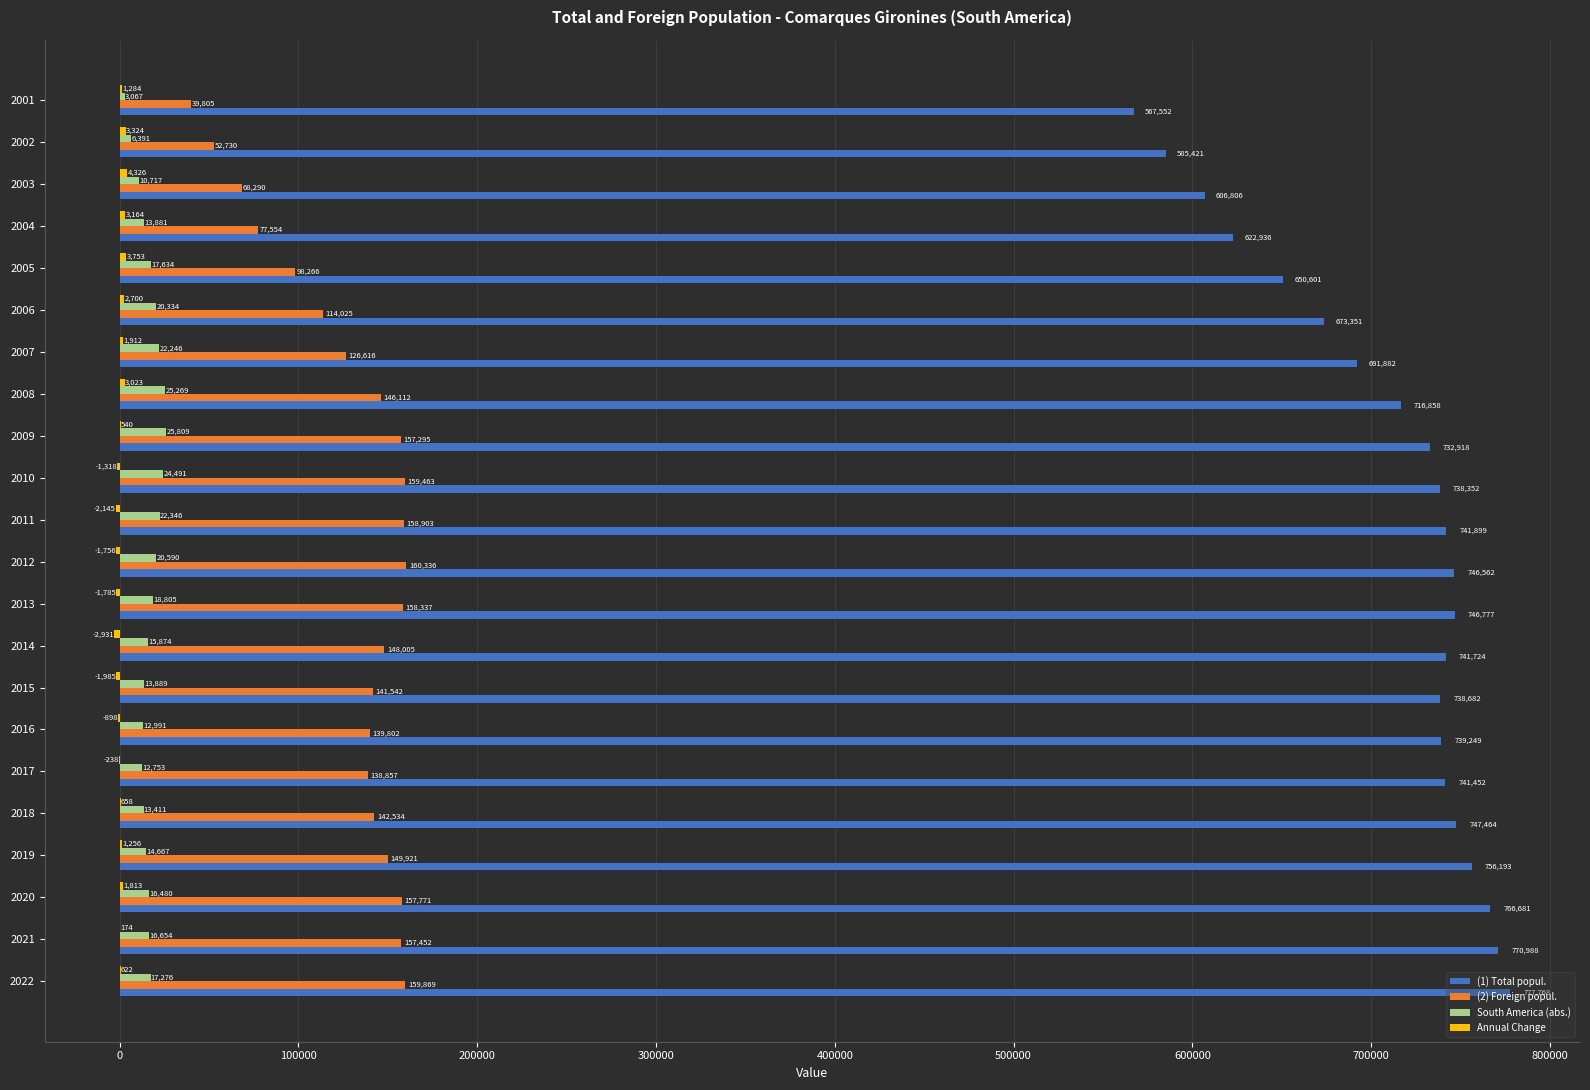

What value does the (1) Total popul. series have at 2014, to the nearest 50?

741700